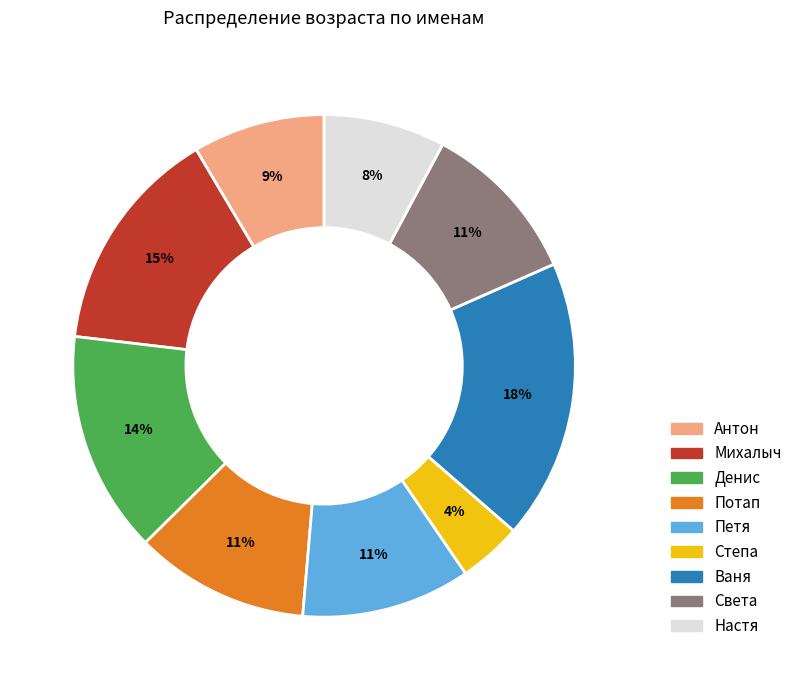

To the nearest percent, what is the difference between the Настя and Потап slice percentages?

3%